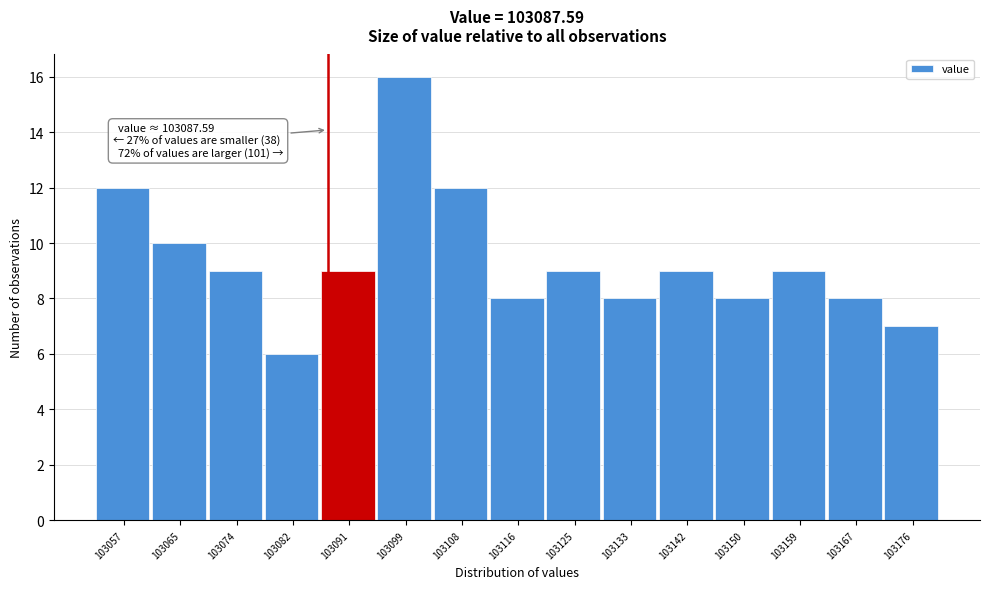

Over which range of the x-axis is the bar tallest?

103095 to 103104